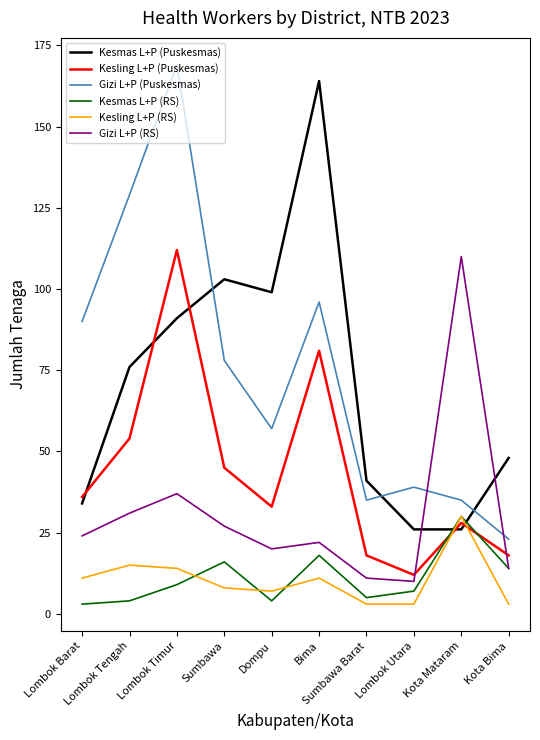

At which category is the sum across all series the highest?

Lombok Timur